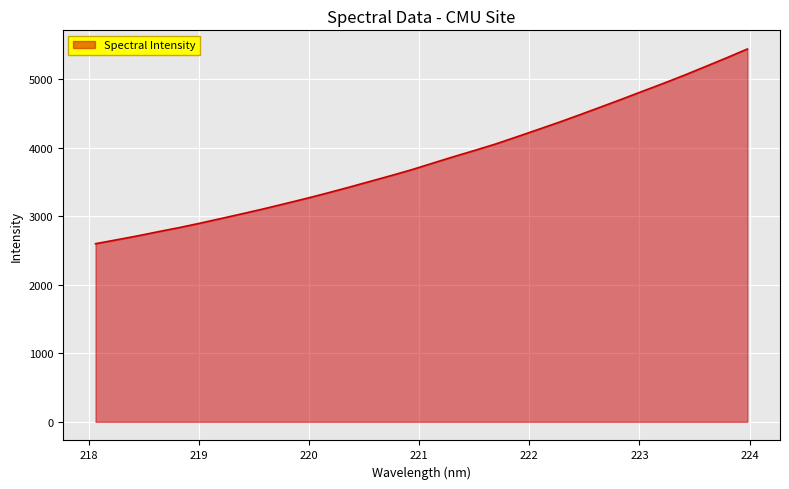

What is the difference between the maximum and minimum values?

2843.2